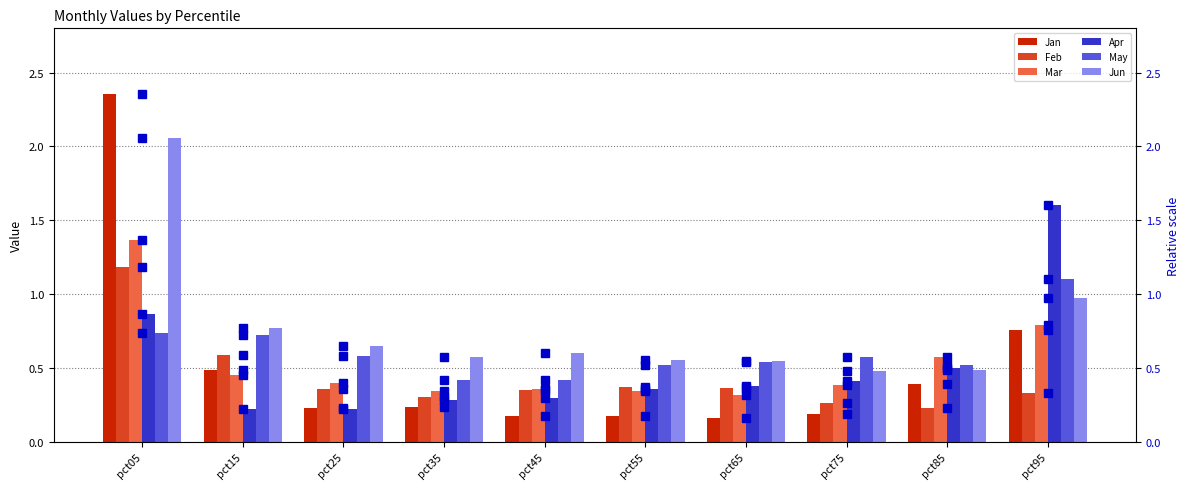

Is it true that Feb equals 0.0 at pct85?

False